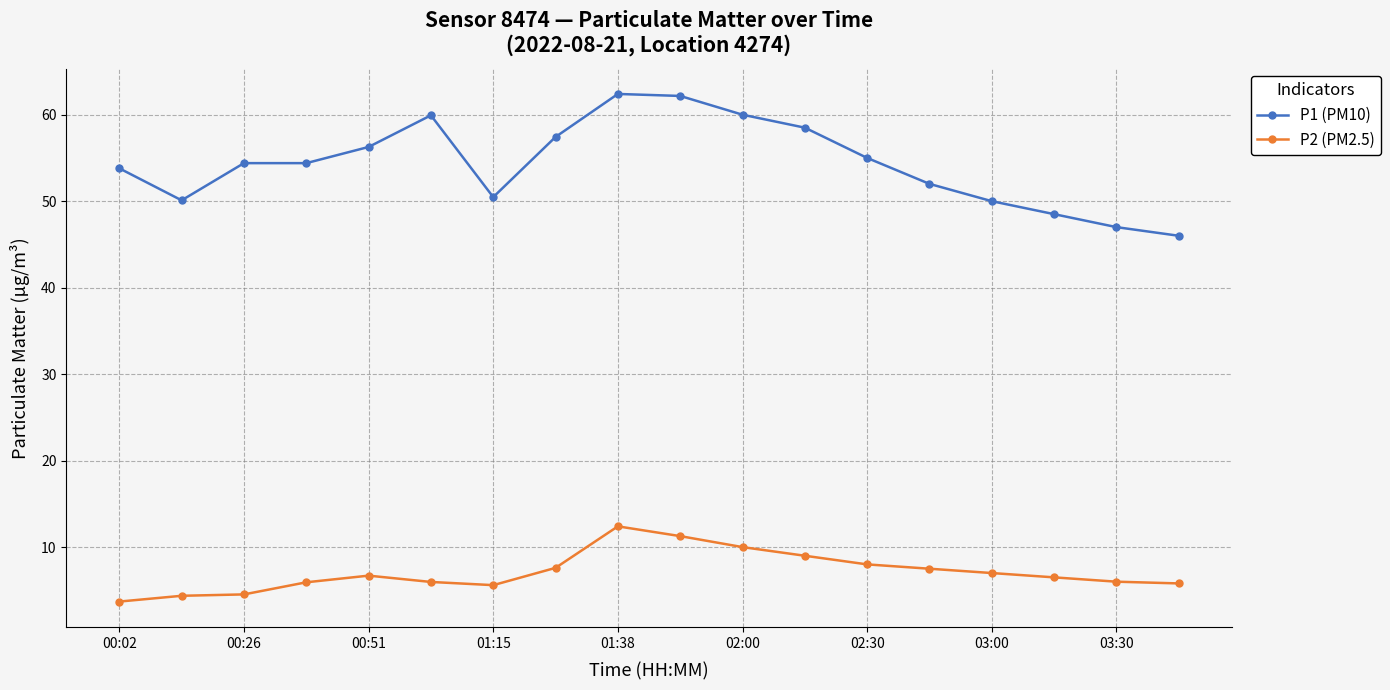

At how many categories does at least one series exceed 49?

15